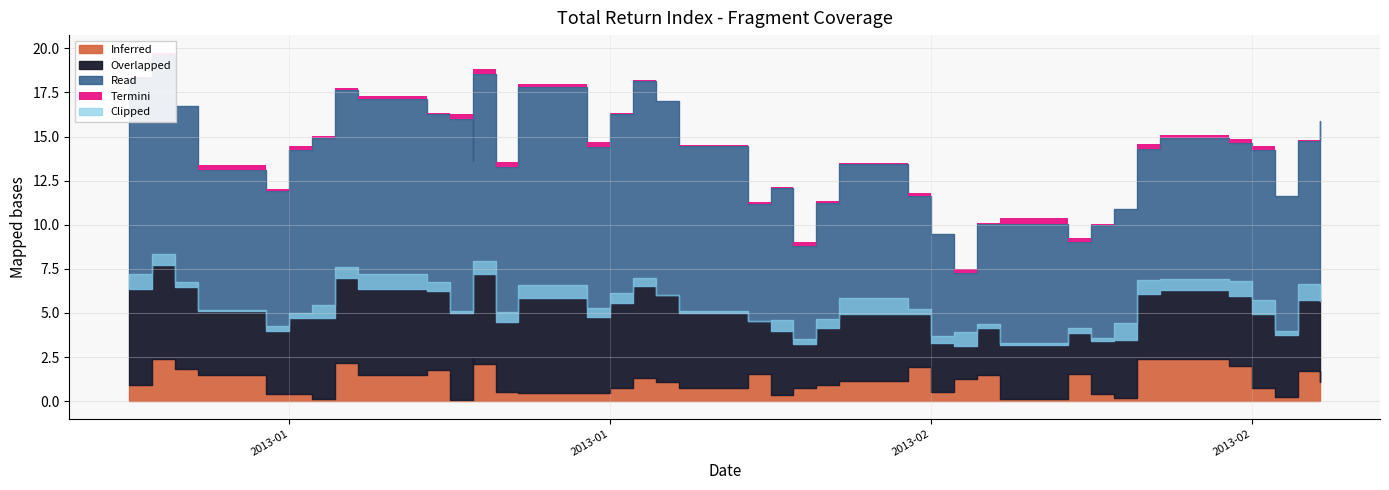

What is the difference between the maximum and second lowest values?

6.8